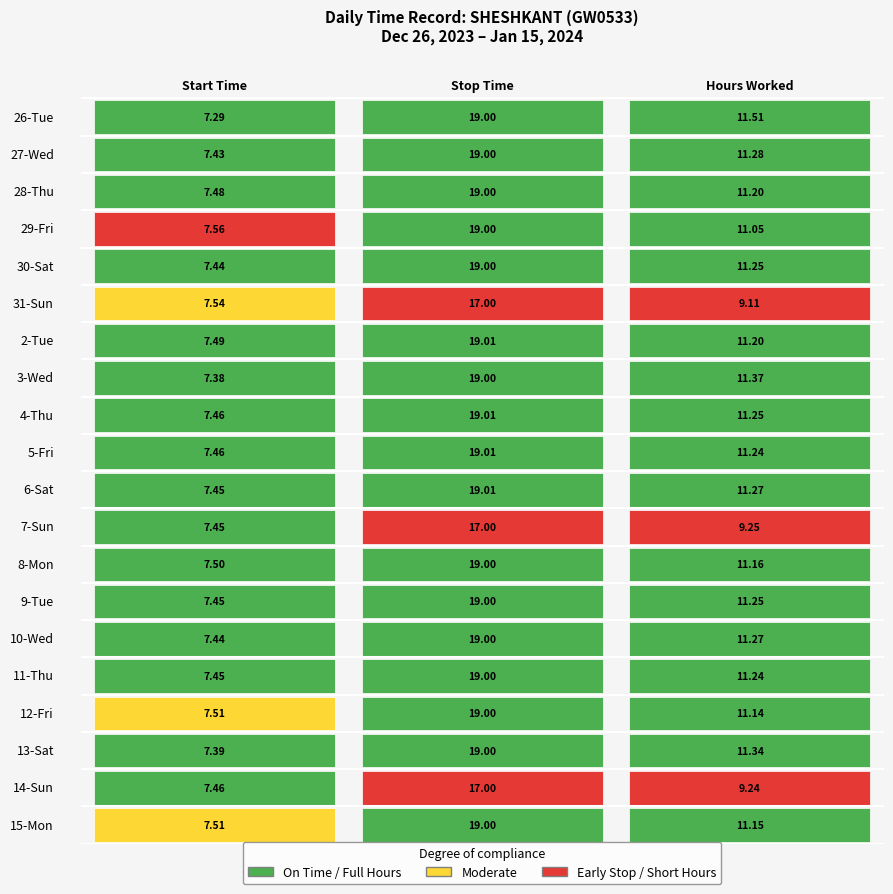

Where is 31-Sun nearest to the value 12?

2